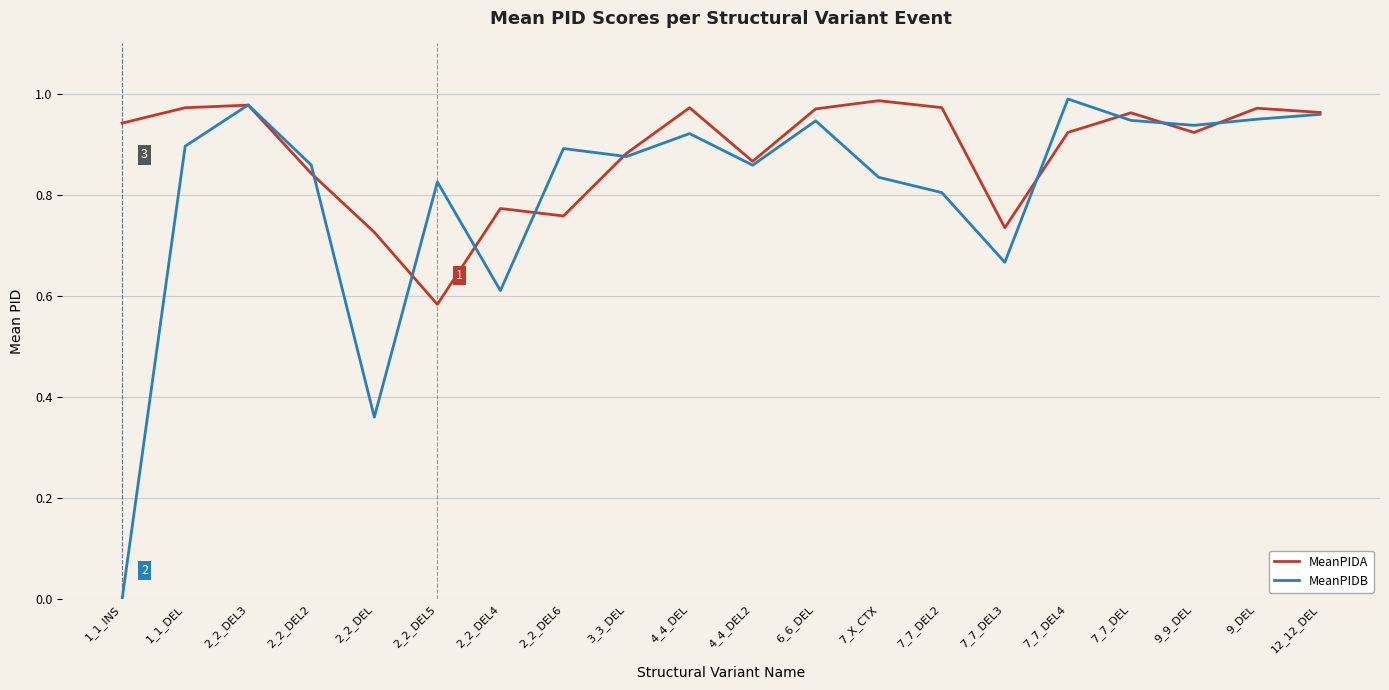

Which category has the lowest value across all series?

1_1_INS